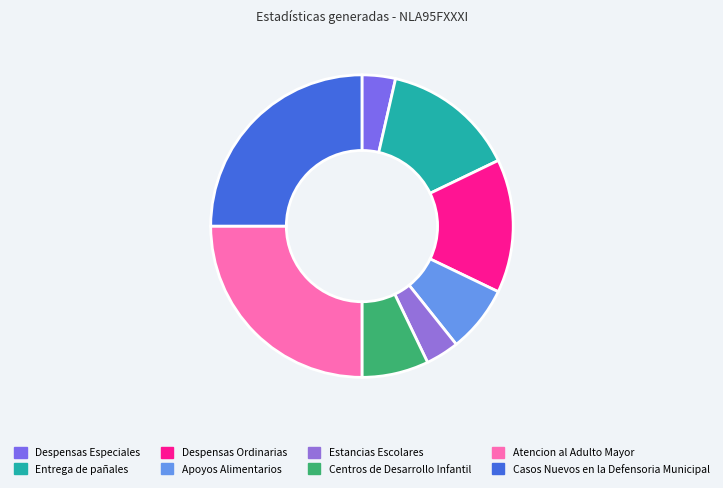

How many slices are in this pie chart?

8